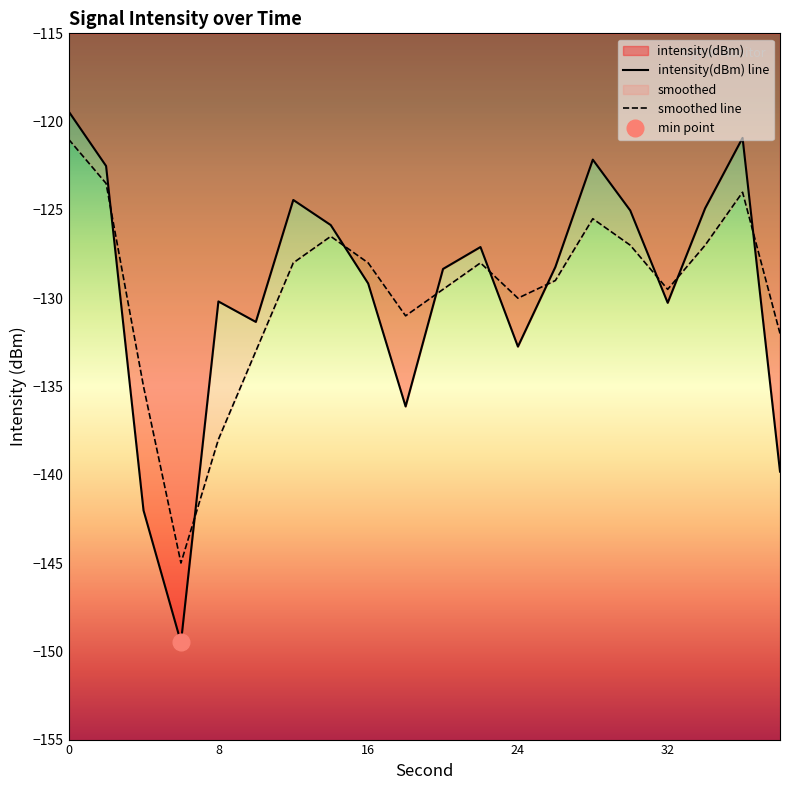

At how many categories does at least one series exceed -134?

18